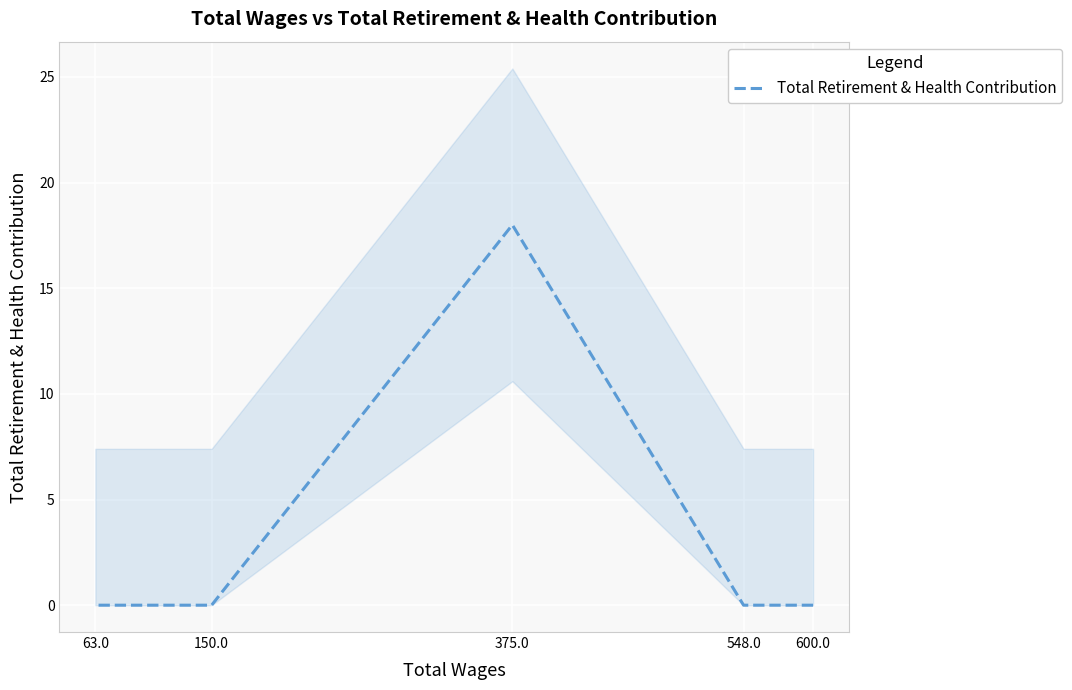

What is the difference between the maximum and second lowest values?

18